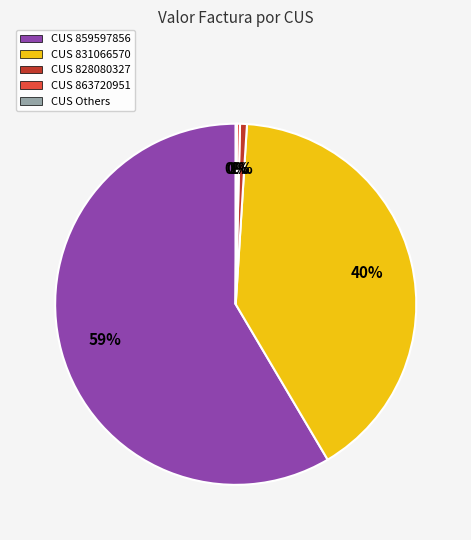

Is there a majority slice in this chart?

Yes